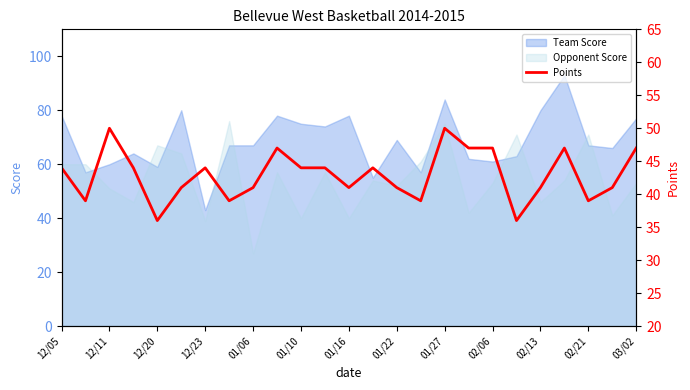

Reading left to right, extract all data points from this chart.

44	39	50	44	36	41	44	39	41	47	44	44	41	44	41	39	50	47	47	36	41	47	39	41	47